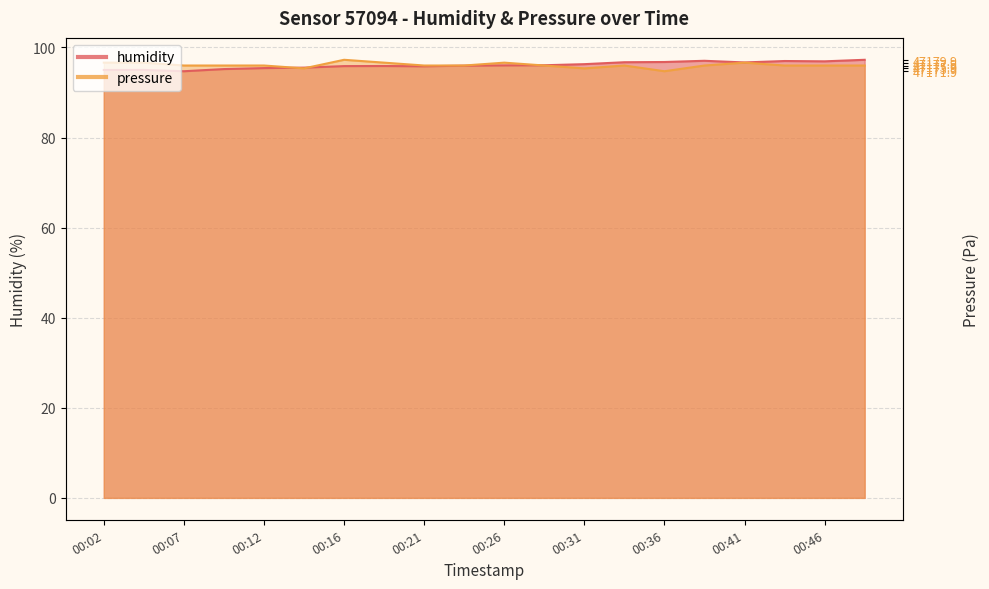

Which series has the widest spread of values?

humidity